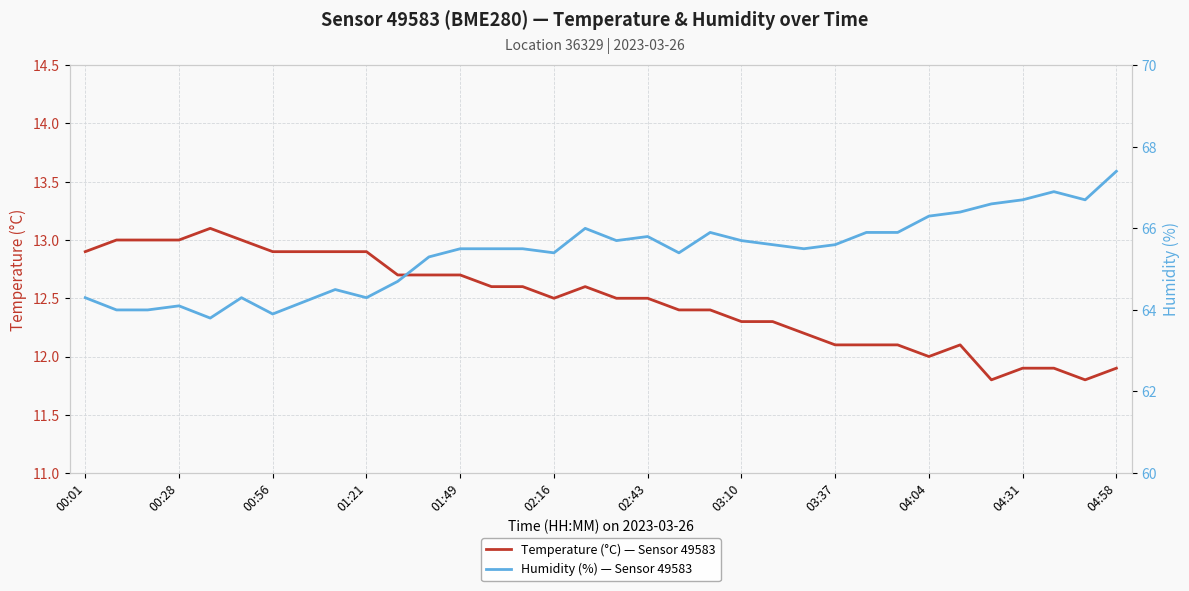

At 03:10, list the series in order from smallest to largest.

Temperature (°C) — Sensor 49583, Humidity (%) — Sensor 49583